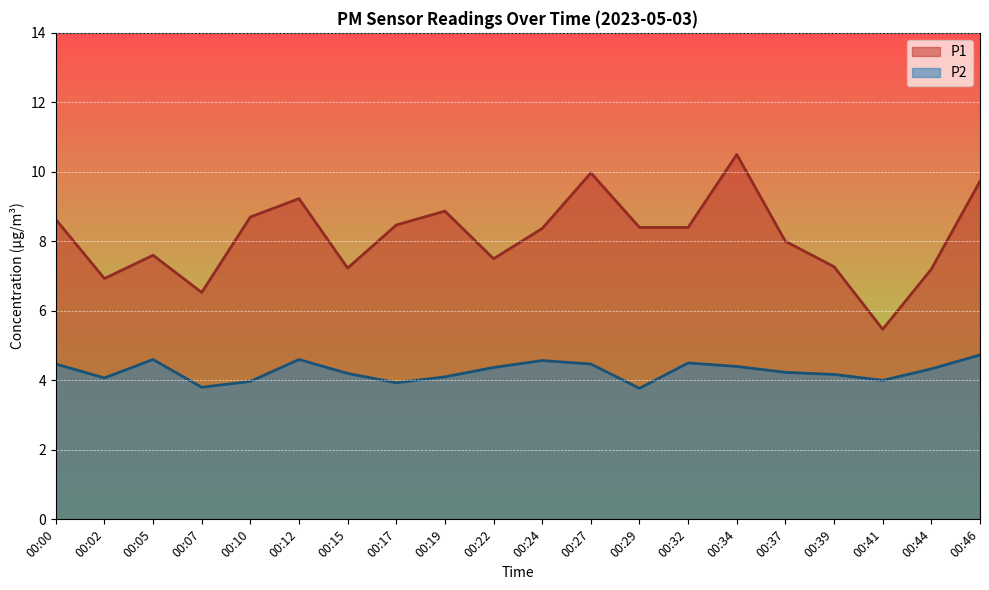

True or false: P2 and P1 intersect in this chart.

False